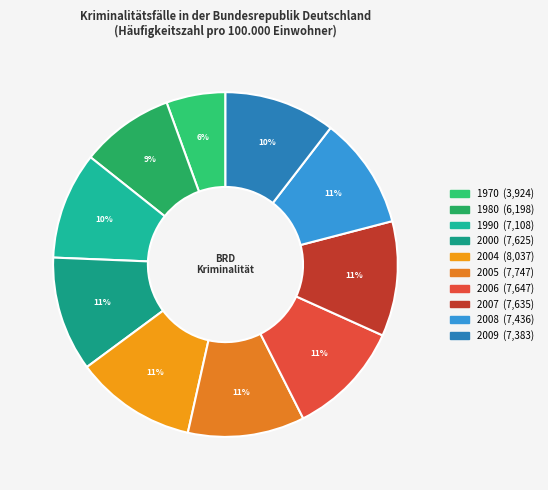

To the nearest percent, what portion does 1990 represent?

10%